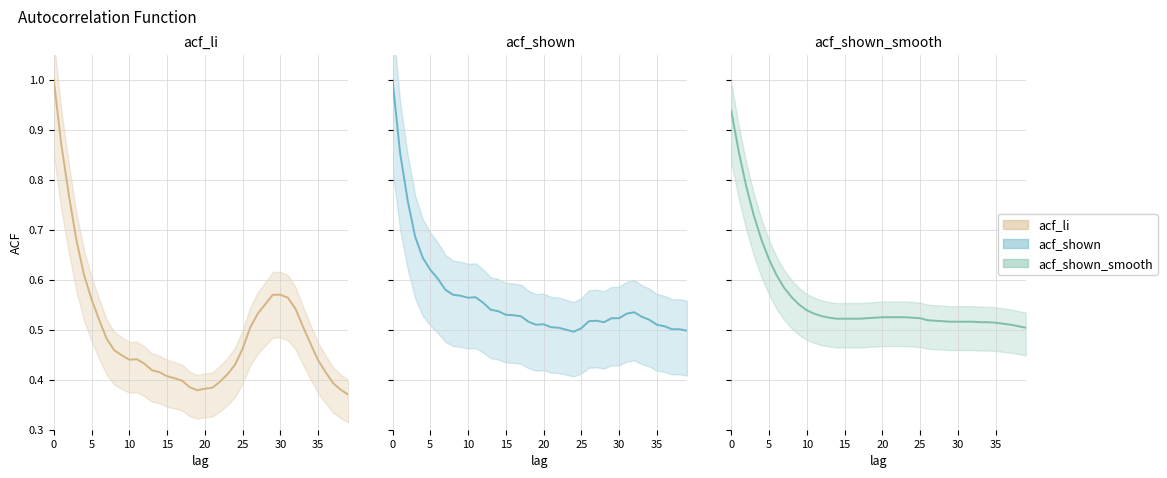

At which category does the data reach its first local valley?

10